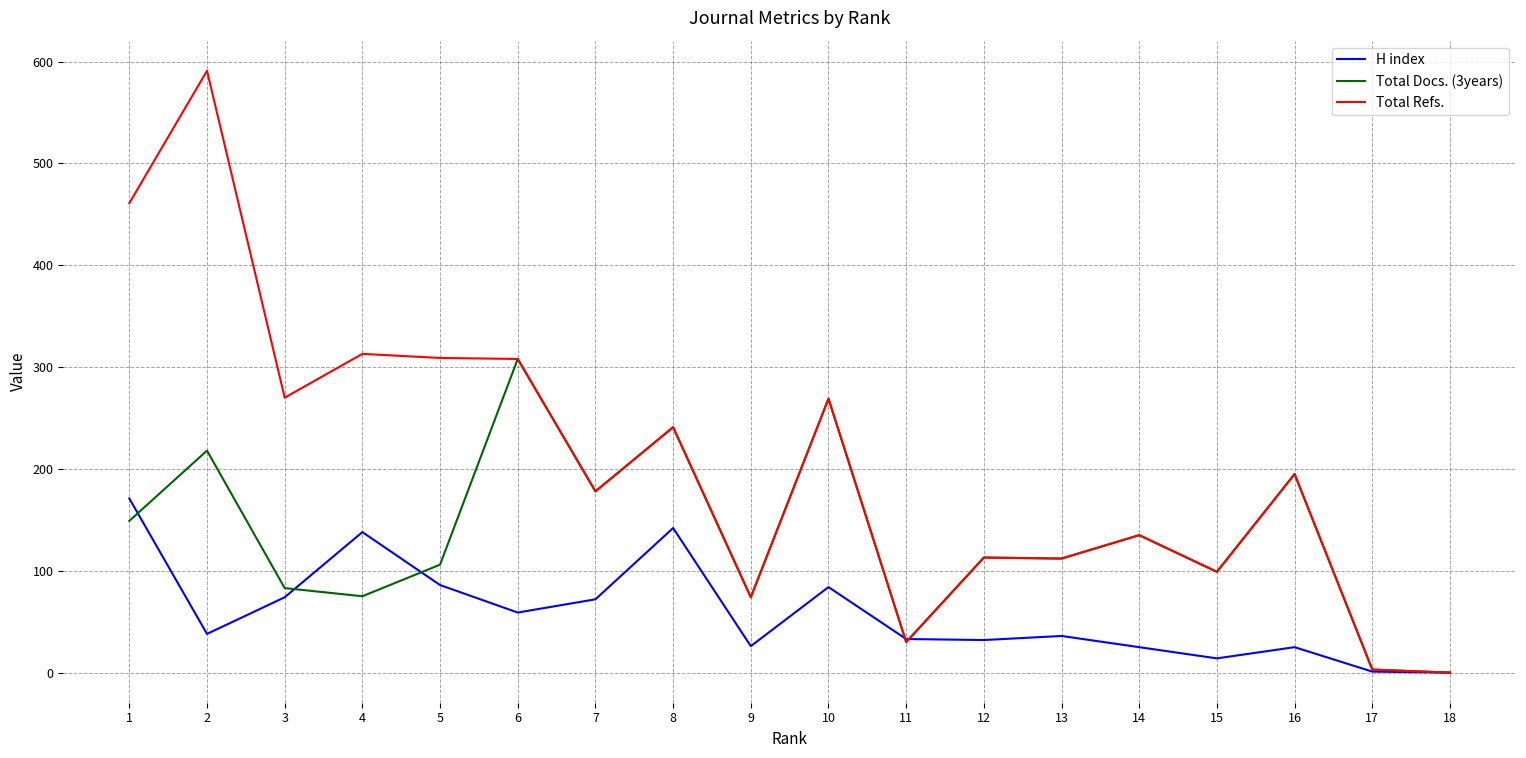

Between 2 and 9, which series saw the biggest shift?

Total Refs.